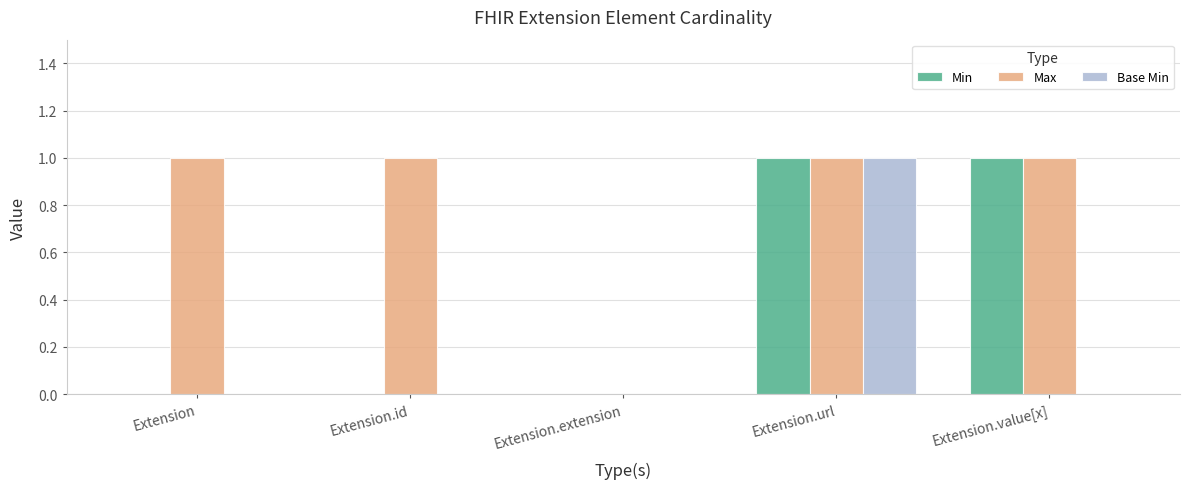

Which series has the largest total across all categories?

Max